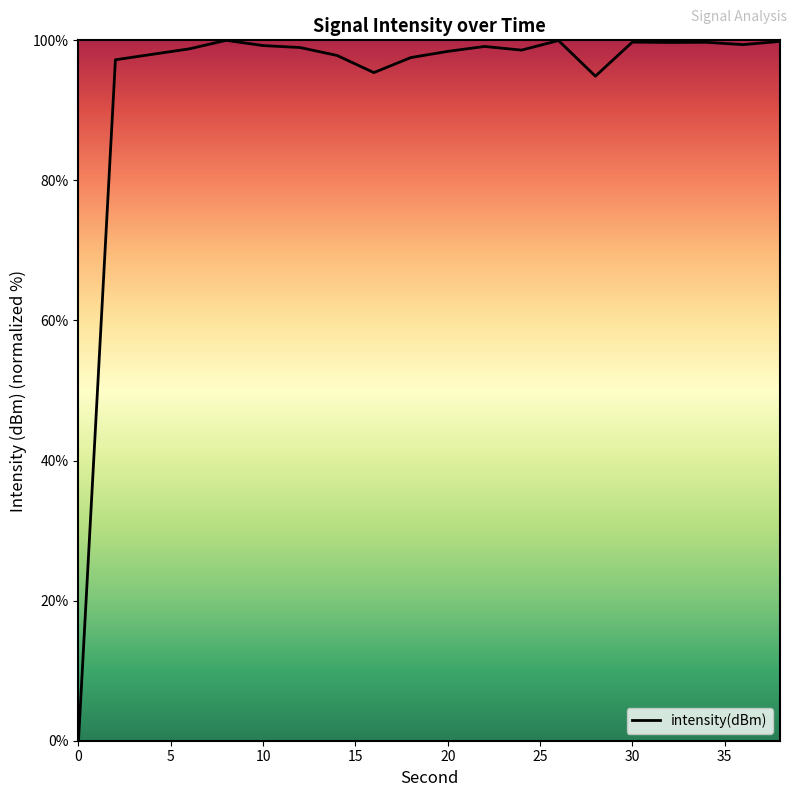

How many lines are shown in the chart?

1